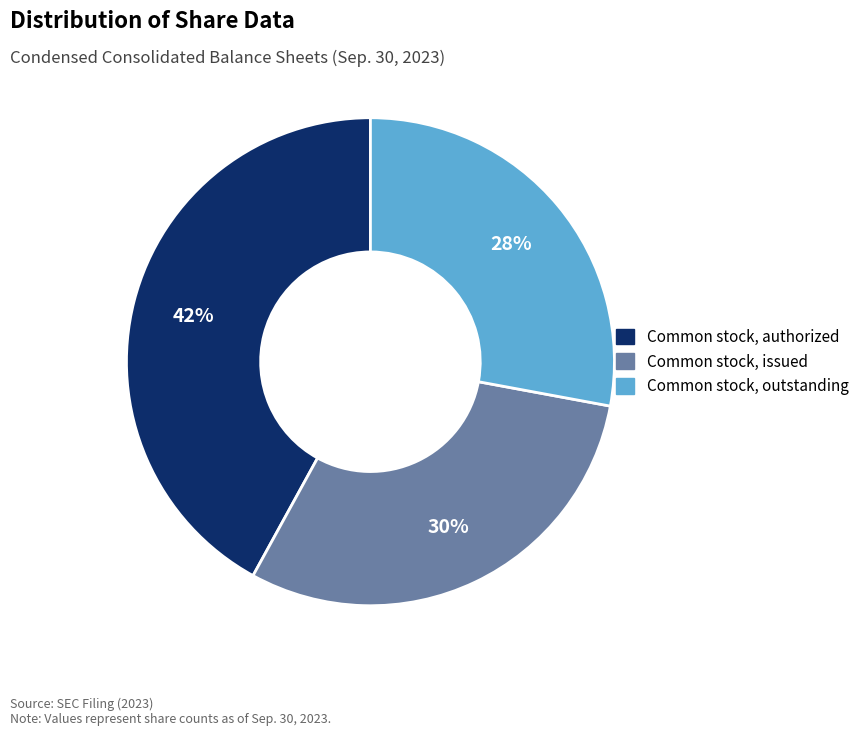

Is there a majority slice in this chart?

No